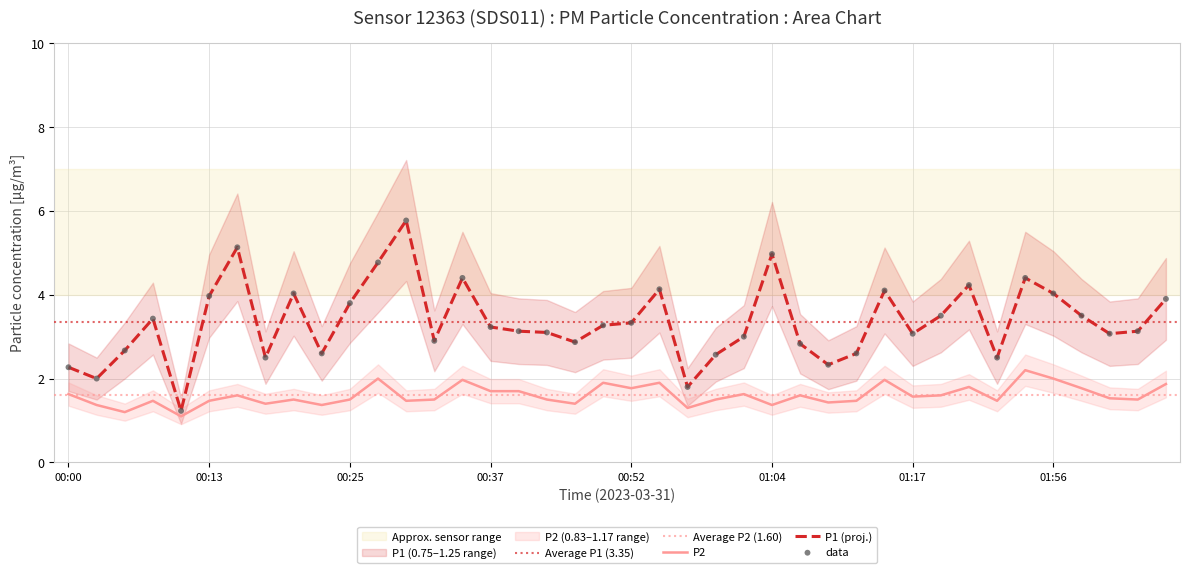

Which series has the largest total across all categories?

P1